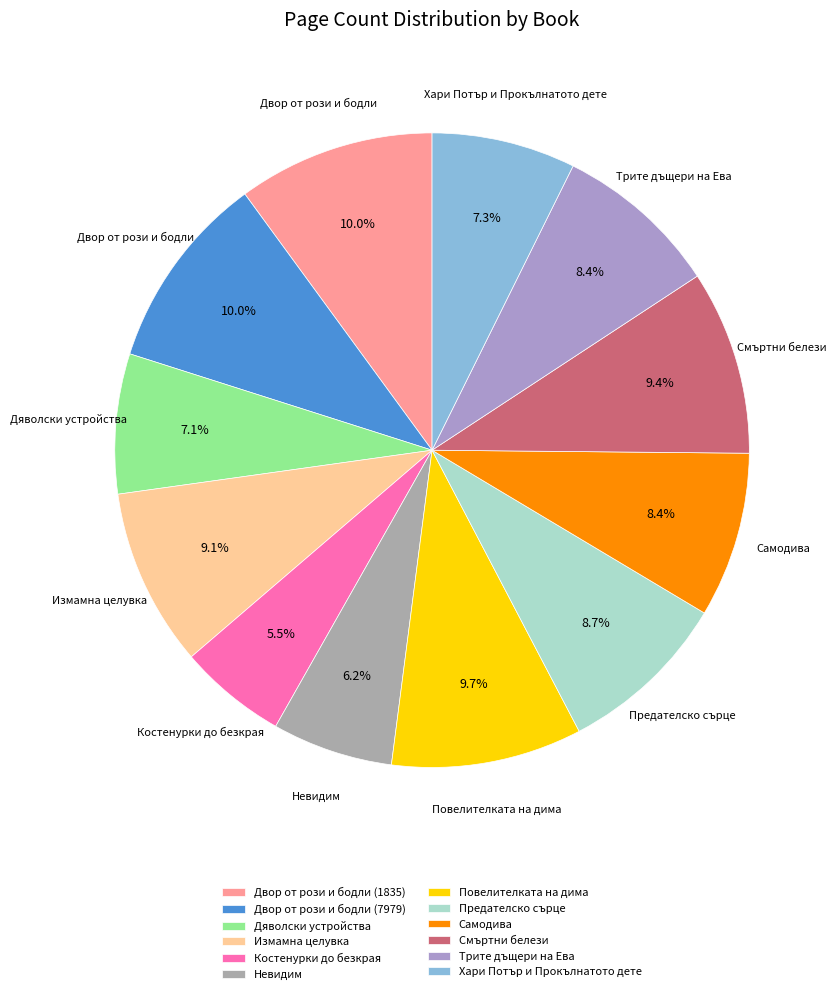

To the nearest percent, what percentage of the pie is Измамна целувка?

9%